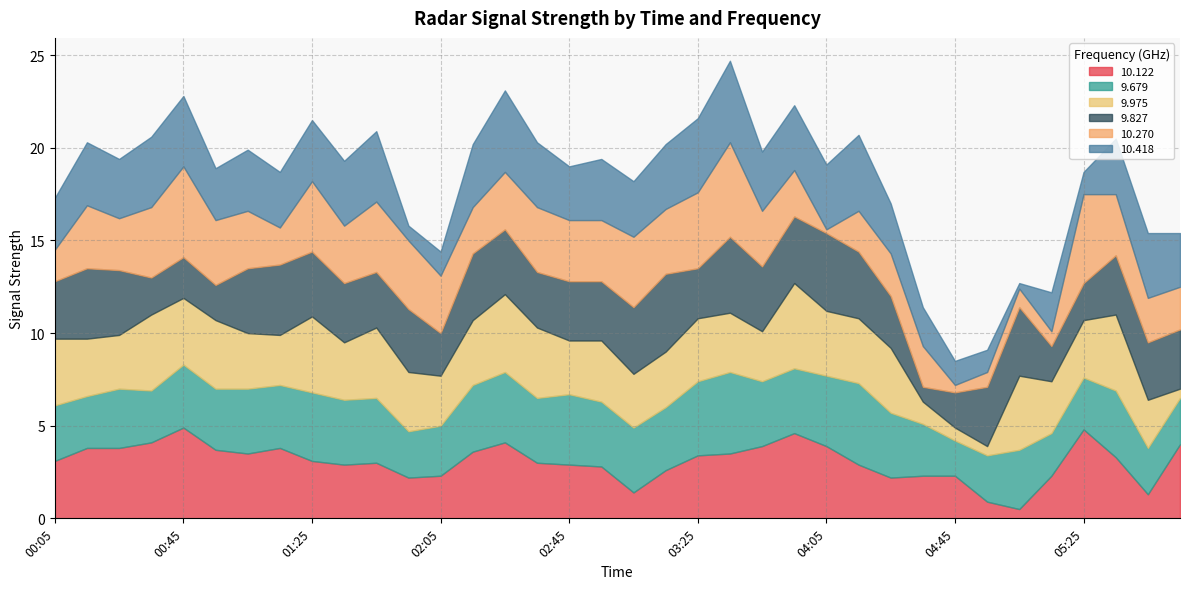

What is the label of the 2nd point from the left?

00:15